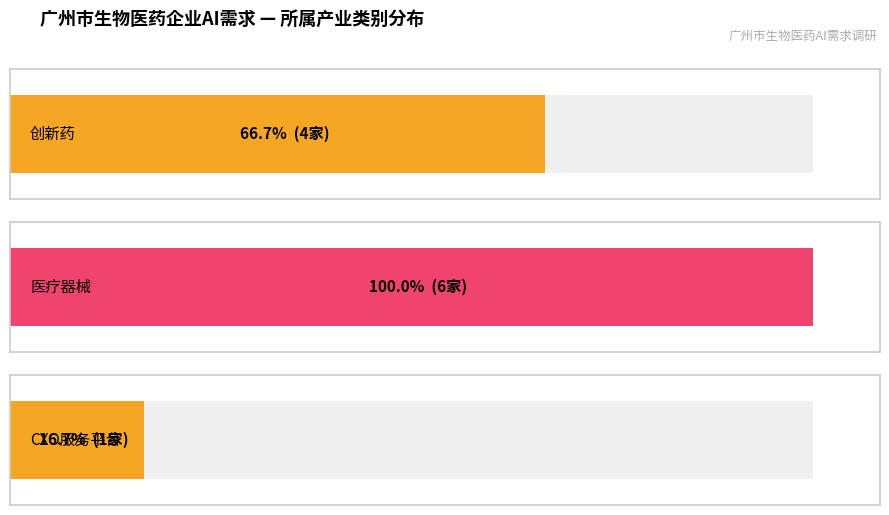

How many values exceed 4?

1